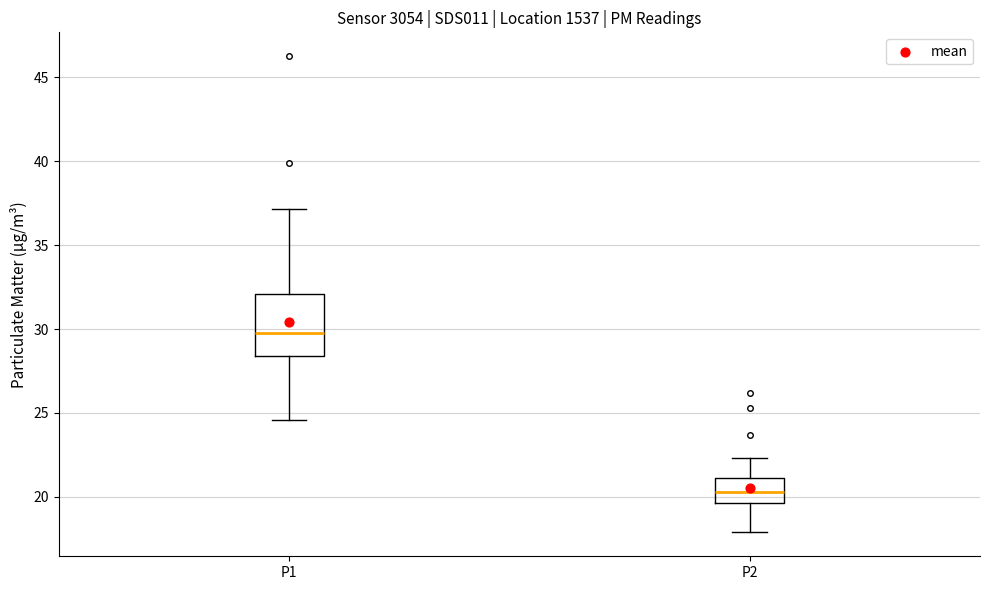

Which box's median line is the highest?

P1